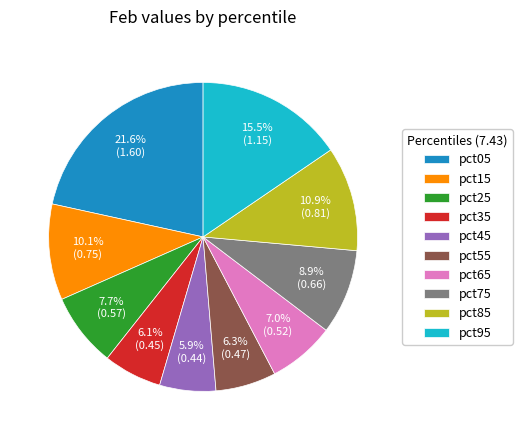

Is there any slice that represents more than half of the pie?

No